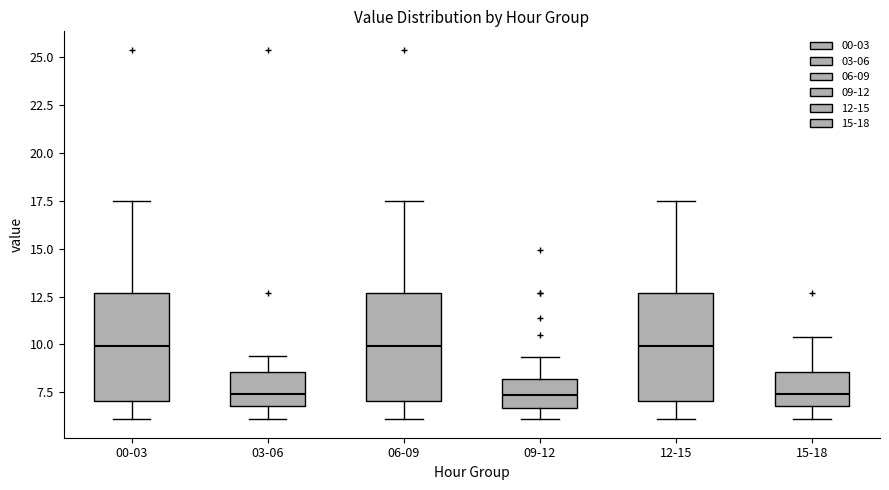

Where is the upper edge of the box for 15-18 on the y-axis? The values are not printed on the chart, so give them approximately, as read against the axis.

8.5